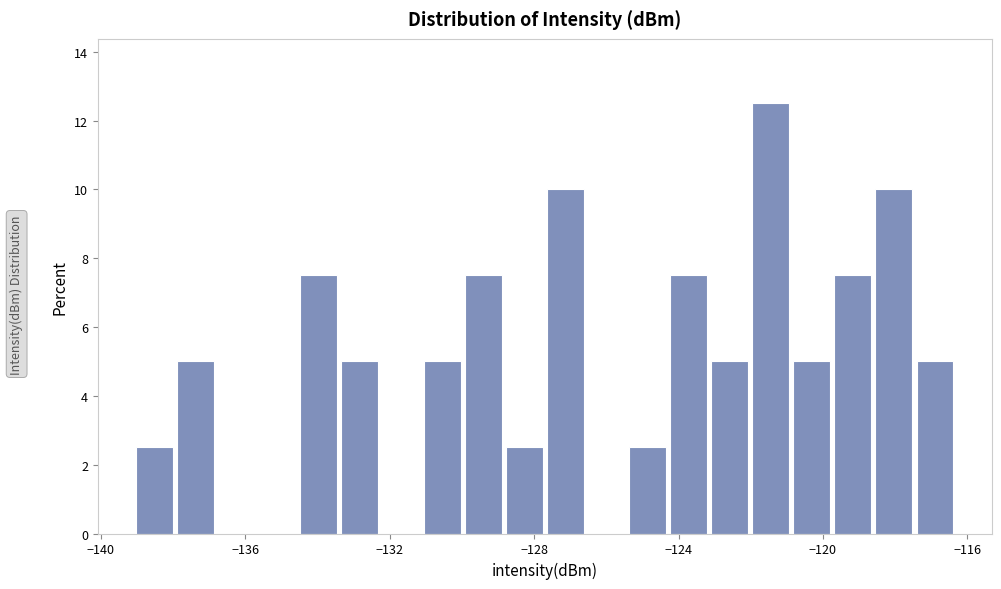

Read against the x-axis, roughly where is the centre of the tallest bar?

-121.5